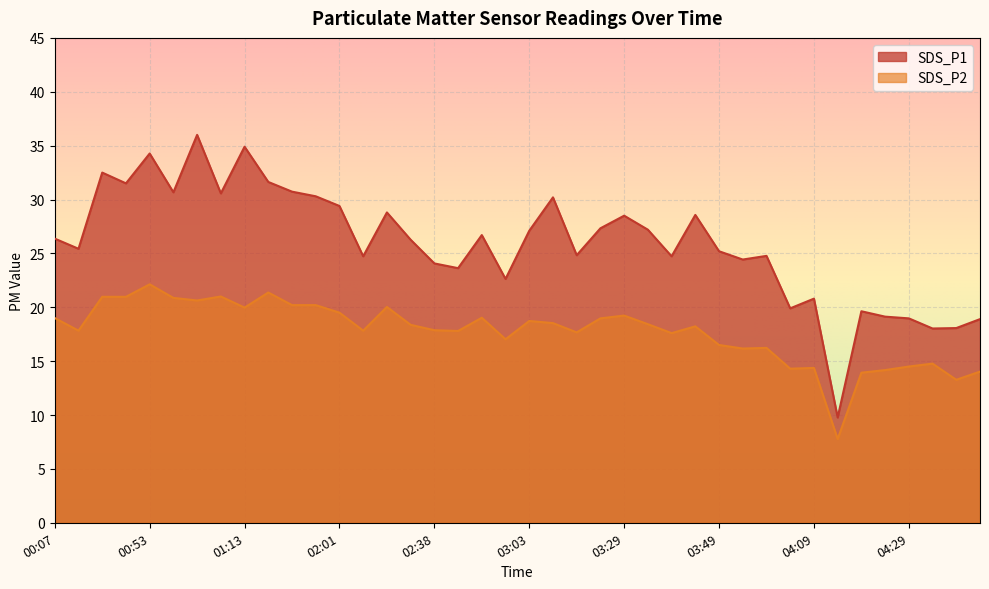

Is it true that SDS_P1 equals 30.2 at 03:08?

True